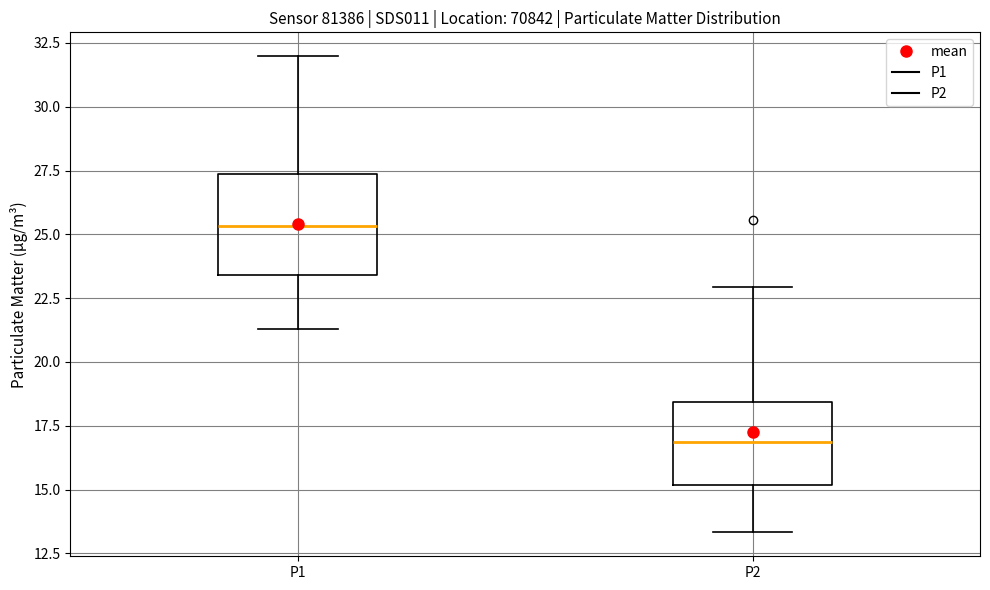

Reading left to right, transcribe this box plot: for each box, give where its median line is, the range the box spans, and where its two whiskers end, as read against the y-axis. The values are not printed on the chart, so give them approximately, as read against the axis.

P1: median 25.5, box 23.5 to 27.5, whiskers 21.5 to 32.0
P2: median 17.0, box 15.0 to 18.5, whiskers 13.5 to 23.0